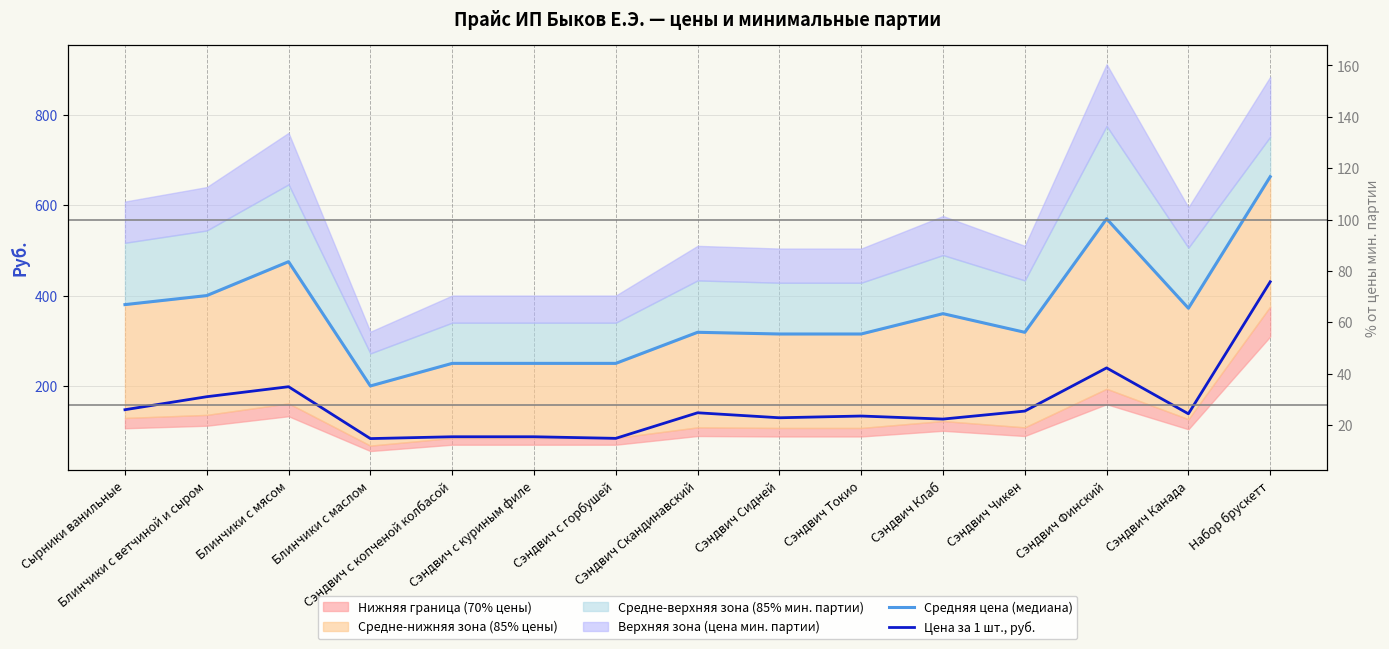

What is the sum of all Средняя цена (медиана) values?

5437.5